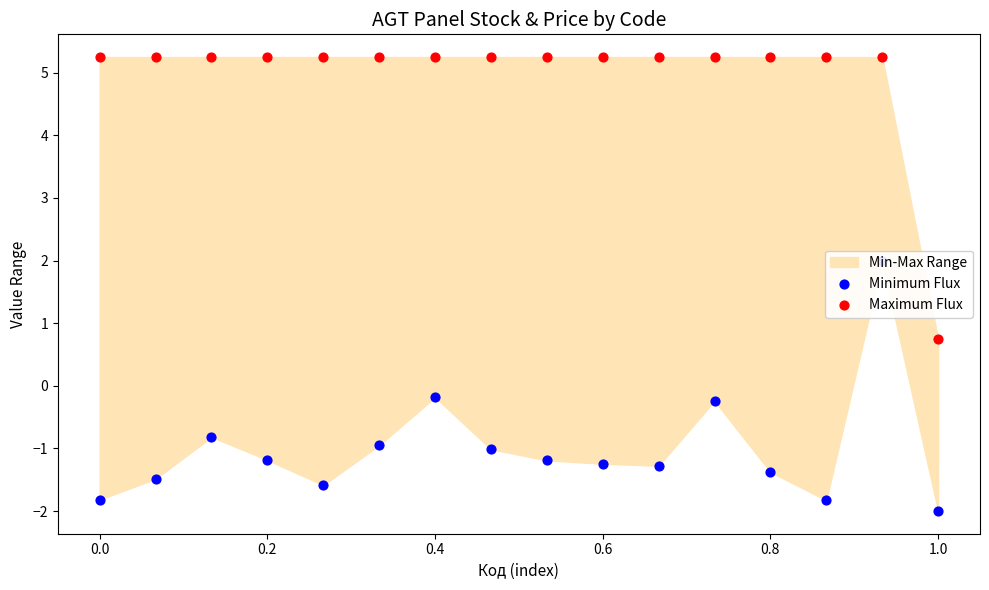

Which series contains the lowest Y value?

Minimum Flux